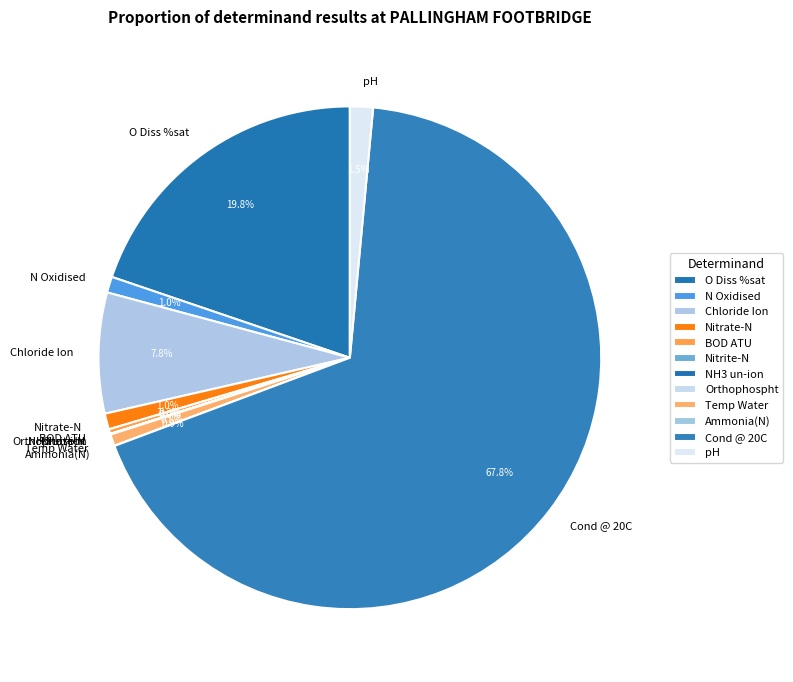

Which slice represents more than half of the pie?

Cond @ 20C